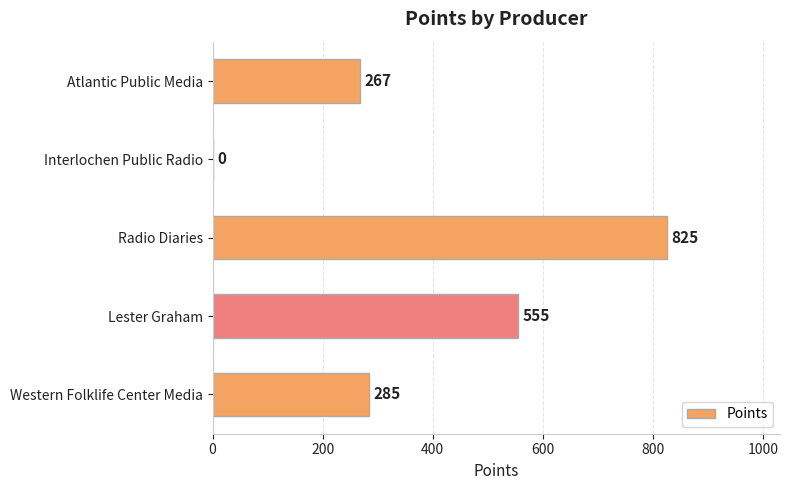

How many values are above zero?

4